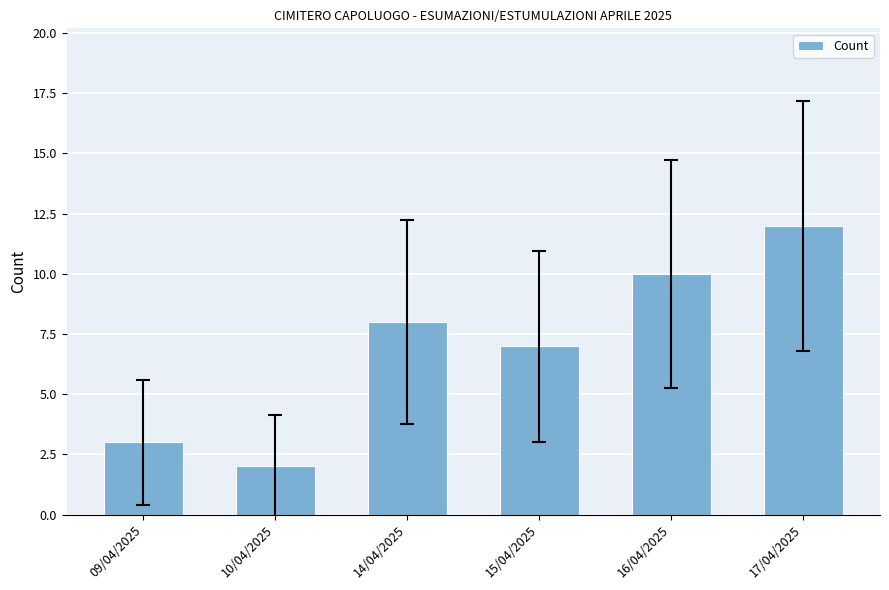

What is the maximum value shown in the chart?

12